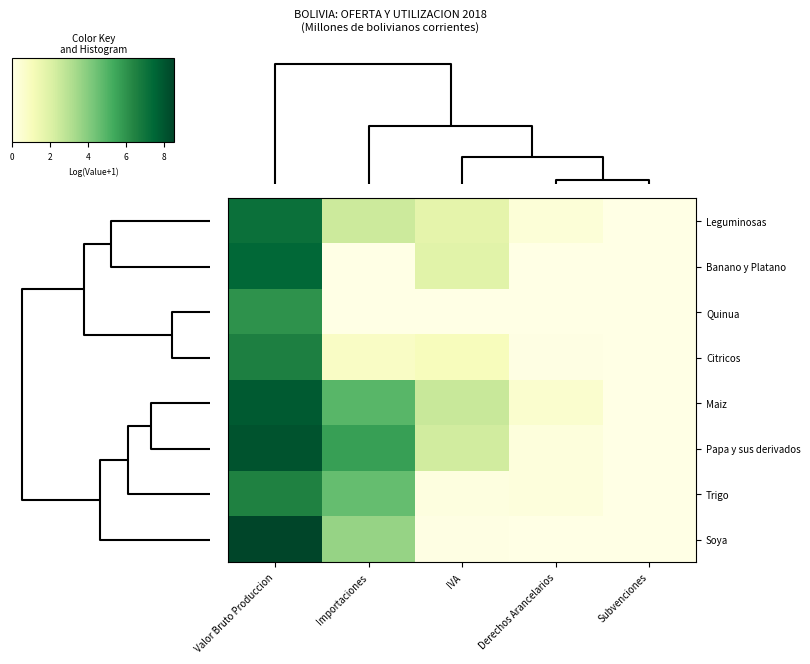

At how many categories does at least one series exceed 8?

1